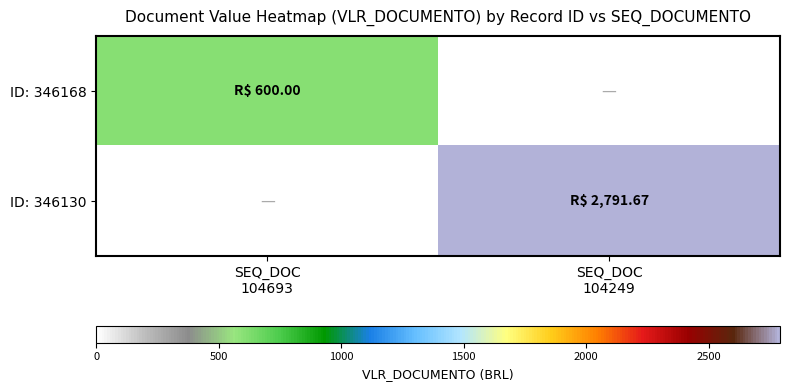

At how many categories does at least one series exceed 1523?

1